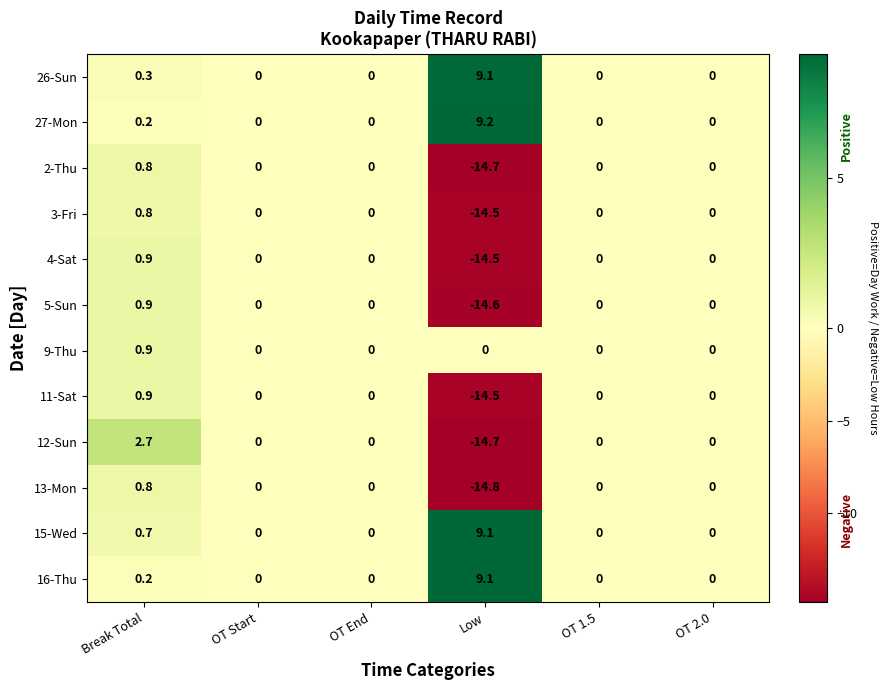

The value of 4-Sat at Break Total is 0.9. True or false?

True